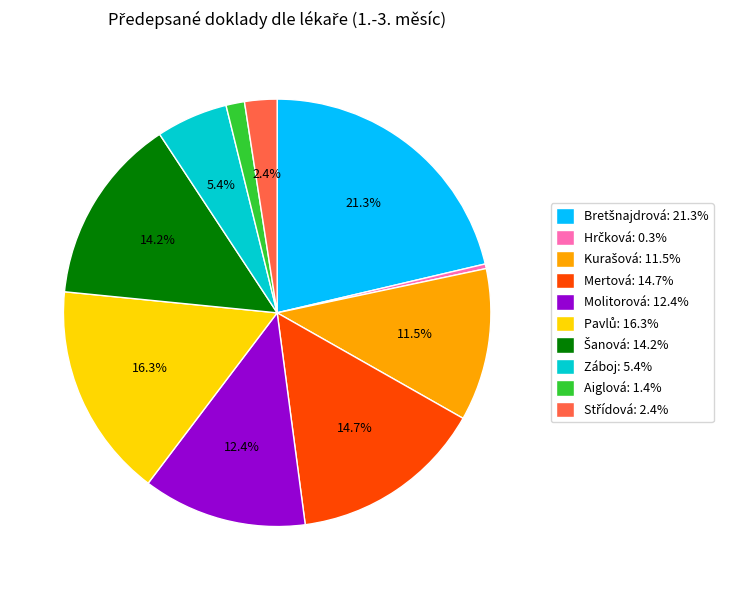

Is there any slice that represents more than half of the pie?

No